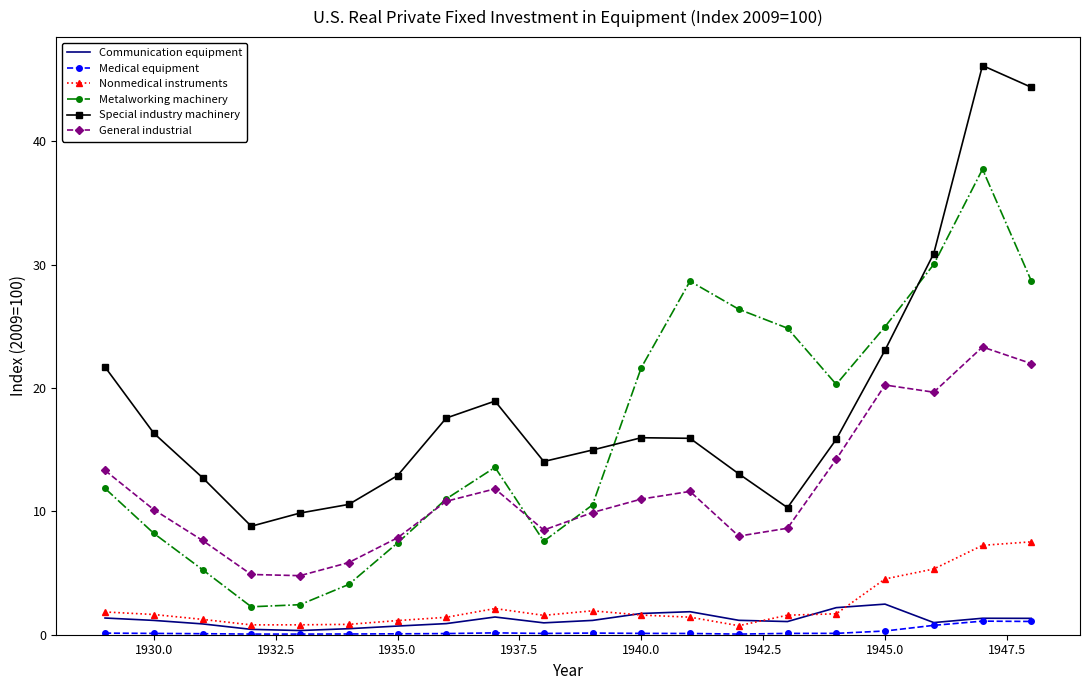

True or false: Special industry machinery and General industrial intersect in this chart.

False